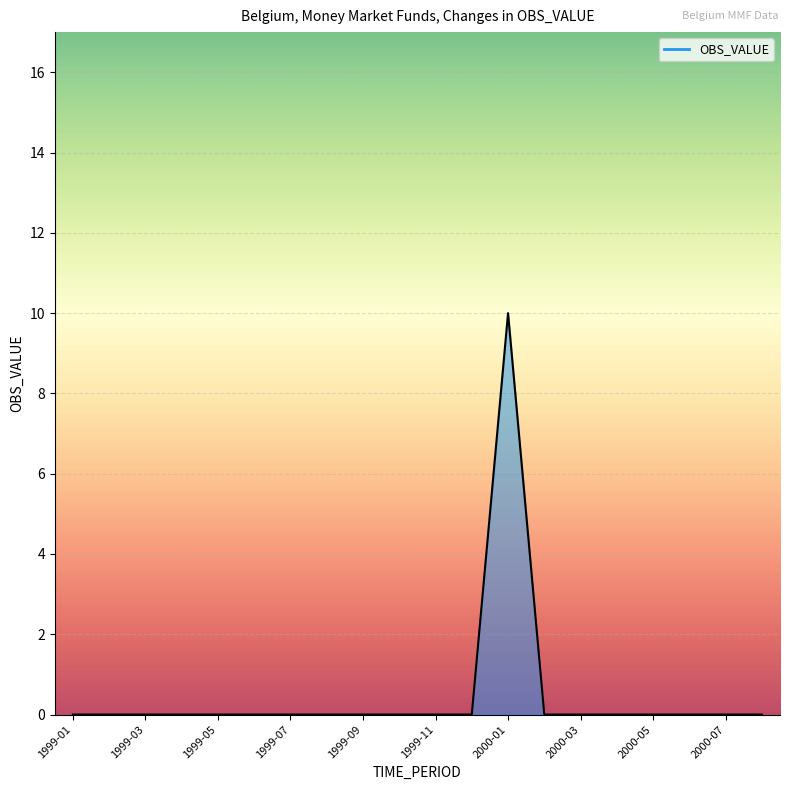

What is the greatest value displayed?

10